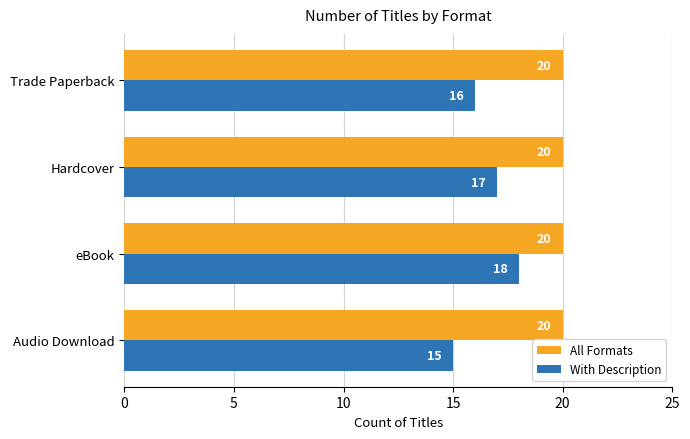

Which series has the largest total across all categories?

All Formats